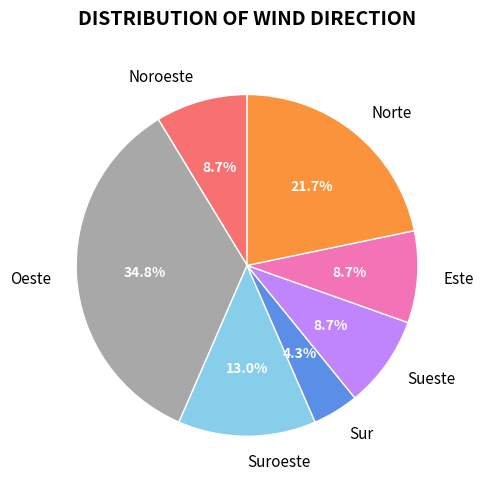

What percentage is the Oeste slice, to the nearest percent?

35%